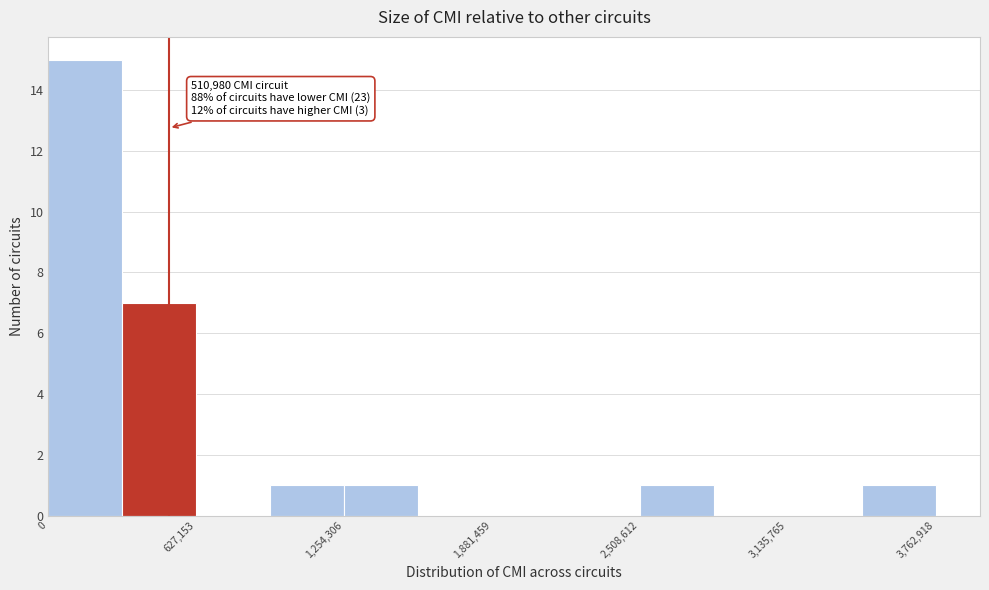

Around what value on the x-axis is the tallest bar? Give the approximate position of its centre, as read against the axis.

200000